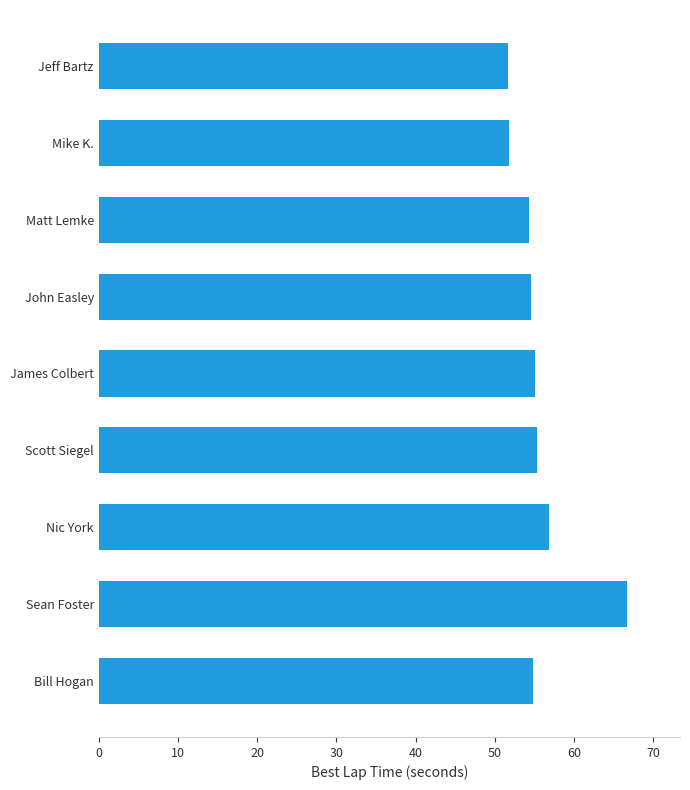

Are the bars grouped side by side (vs. stacked)?

No